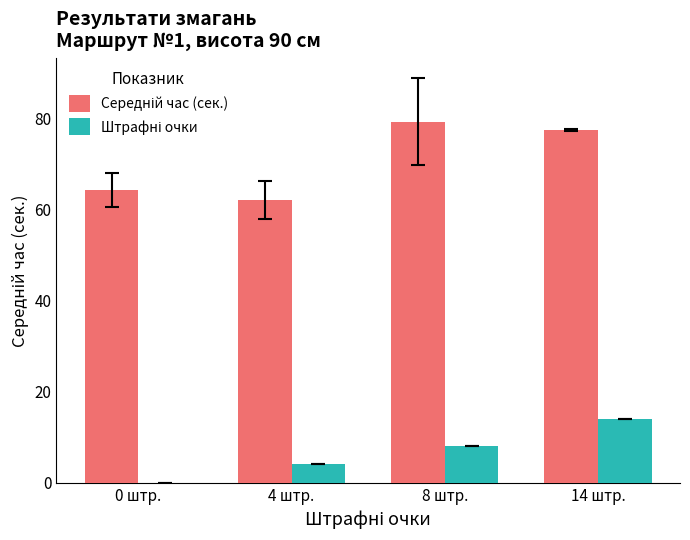

At which category is the sum across all series the highest?

14 штр.